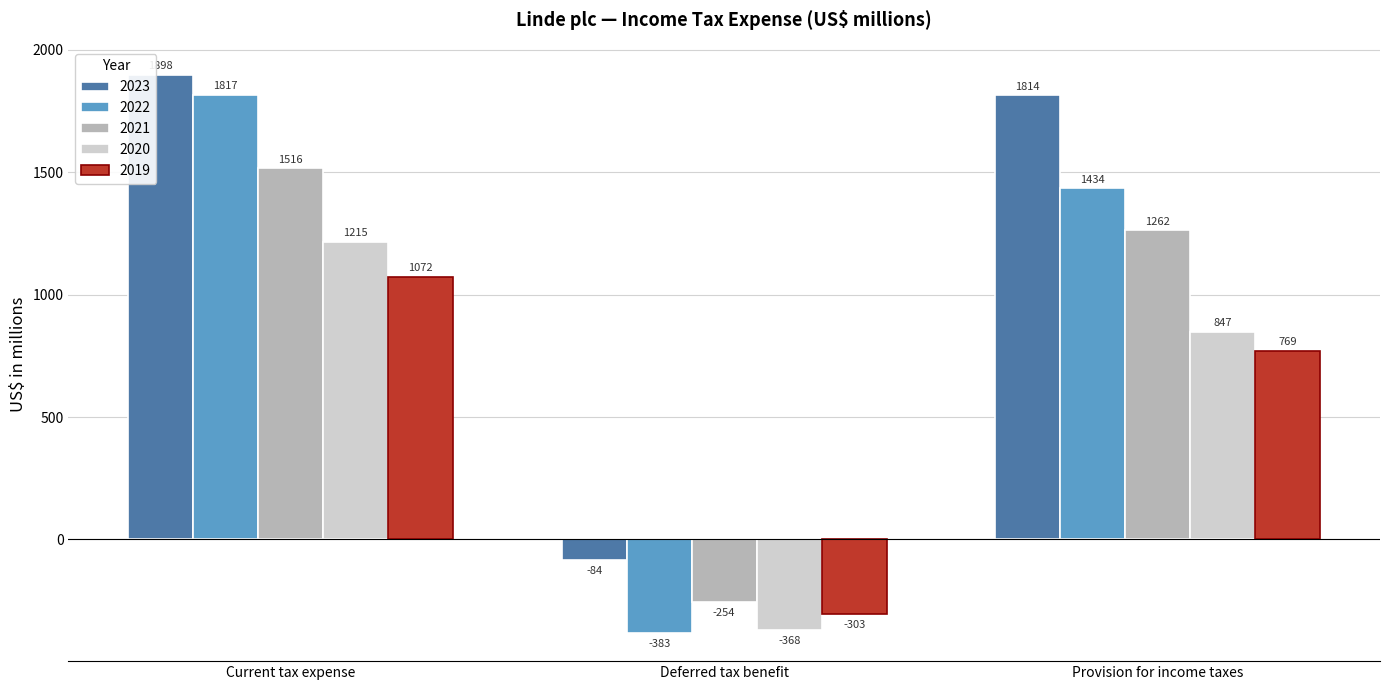

The 2019 series shows 1072 at Current tax expense. True or false?

True